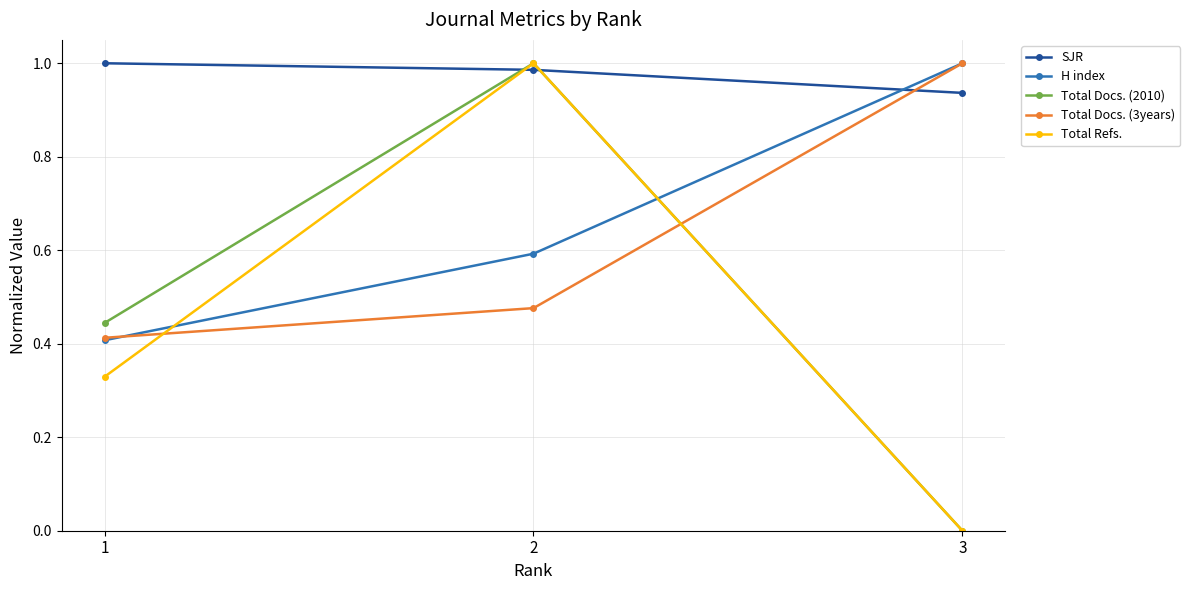

What is the difference between the maximum and minimum values in the H index series?

0.6